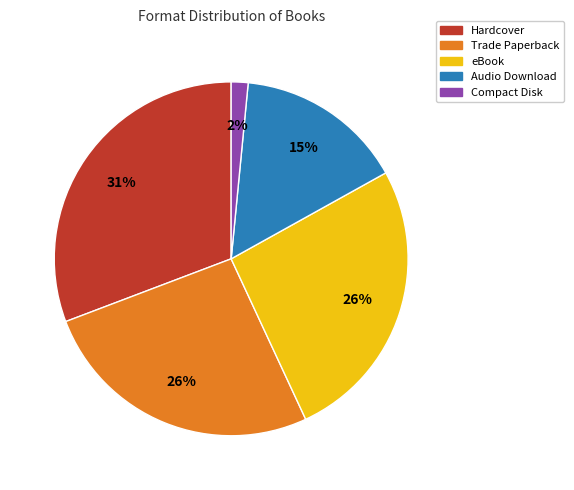

Approximately how many times larger is the value at Compact Disk compared to Trade Paperback?

0.1